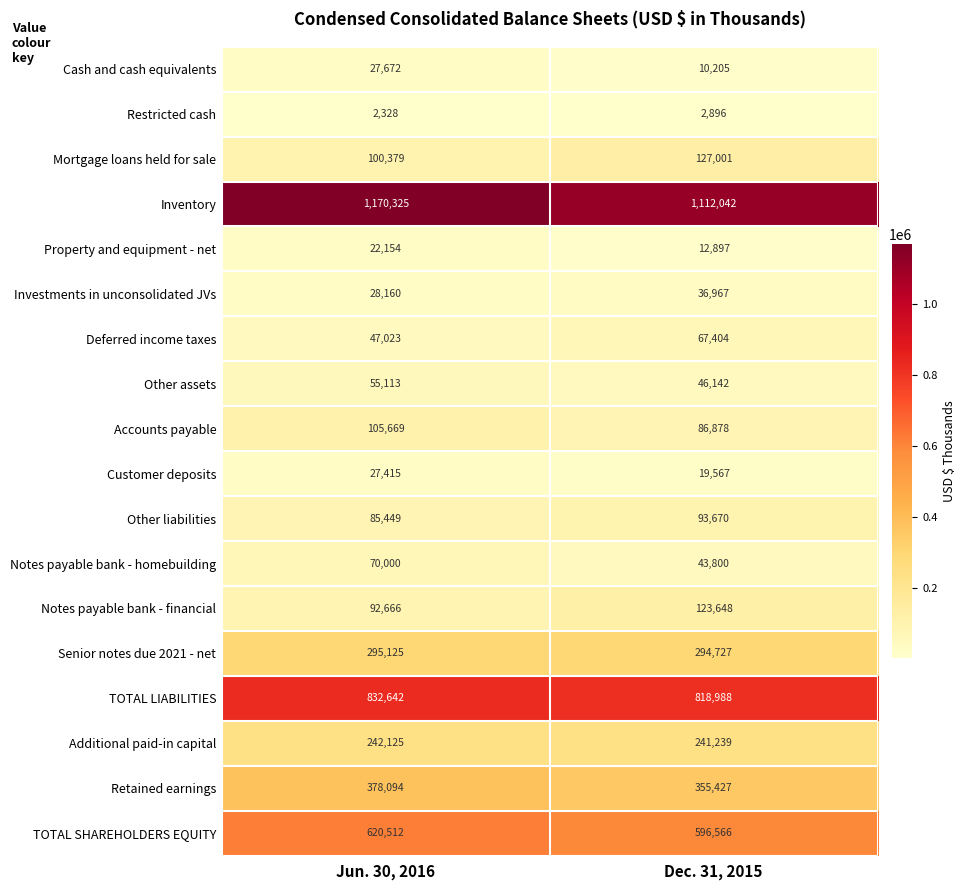

Is it true that Notes payable bank - homebuilding equals 43800 at Dec. 31, 2015?

True